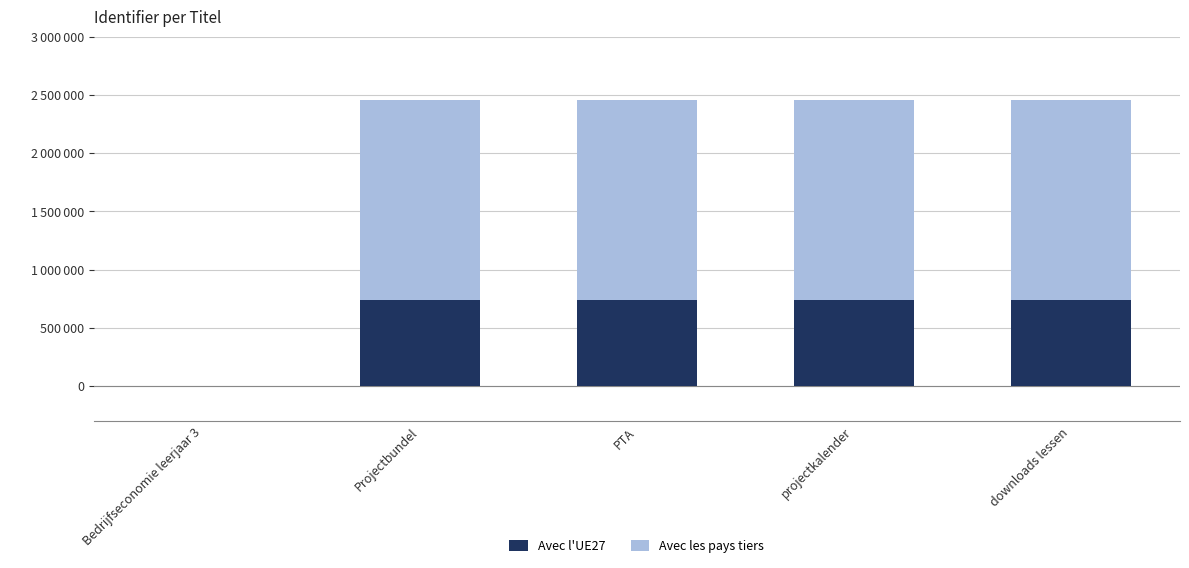

List the series in order of their overall mean, highest first.

Avec les pays tiers, Avec l'UE27